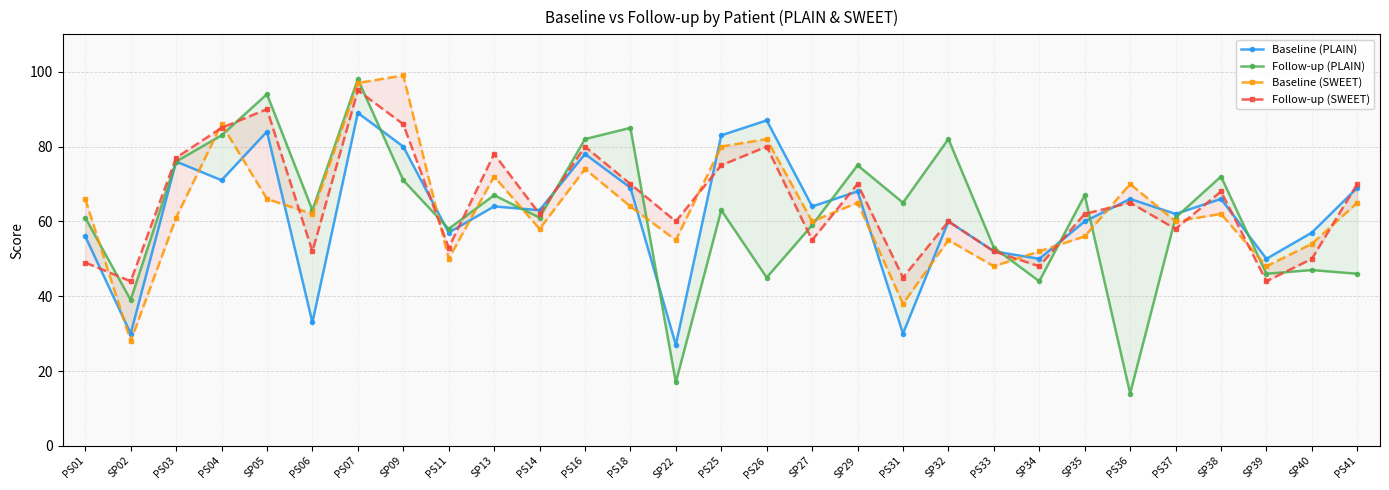

The value of Follow-up (SWEET) at PS26 is 80. True or false?

True